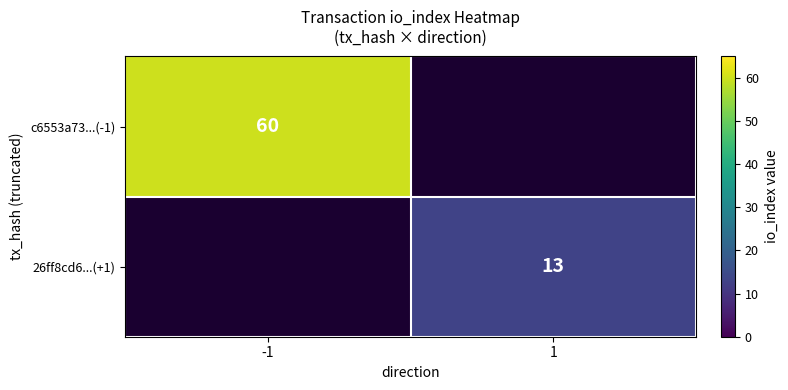

True or false: c6553a73...(-1) has a value of 12 at -1.

False